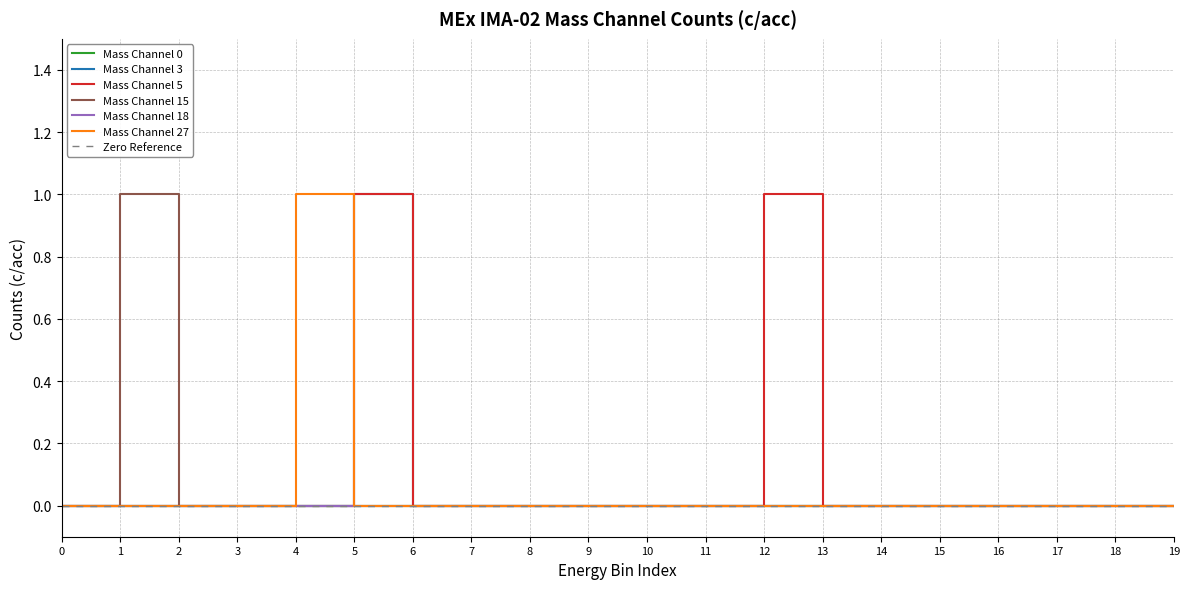

Reading left to right, what are all the values shown in this chart?

Mass Channel 3: 0=0	1=0	2=0	3=0	4=0	5=1	6=0	7=0	8=0	9=0	10=0	11=0	12=0	13=0	14=0	15=0	16=0	17=0	18=0	19=0
Mass Channel 5: 0=0	1=0	2=0	3=0	4=0	5=1	6=0	7=0	8=0	9=0	10=0	11=0	12=1	13=0	14=0	15=0	16=0	17=0	18=0	19=0
Mass Channel 15: 0=0	1=1	2=0	3=0	4=0	5=0	6=0	7=0	8=0	9=0	10=0	11=0	12=0	13=0	14=0	15=0	16=0	17=0	18=0	19=0
Mass Channel 27: 0=0	1=0	2=0	3=0	4=1	5=0	6=0	7=0	8=0	9=0	10=0	11=0	12=0	13=0	14=0	15=0	16=0	17=0	18=0	19=0